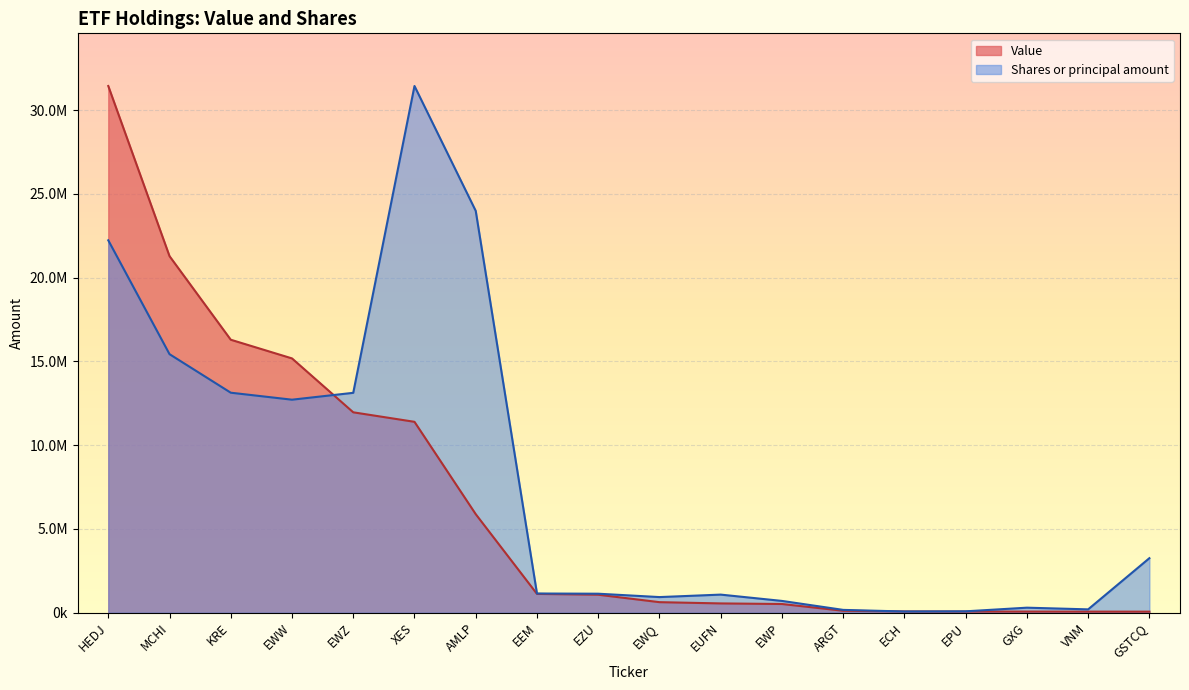

Read the Value value at EWZ.

11964000.0